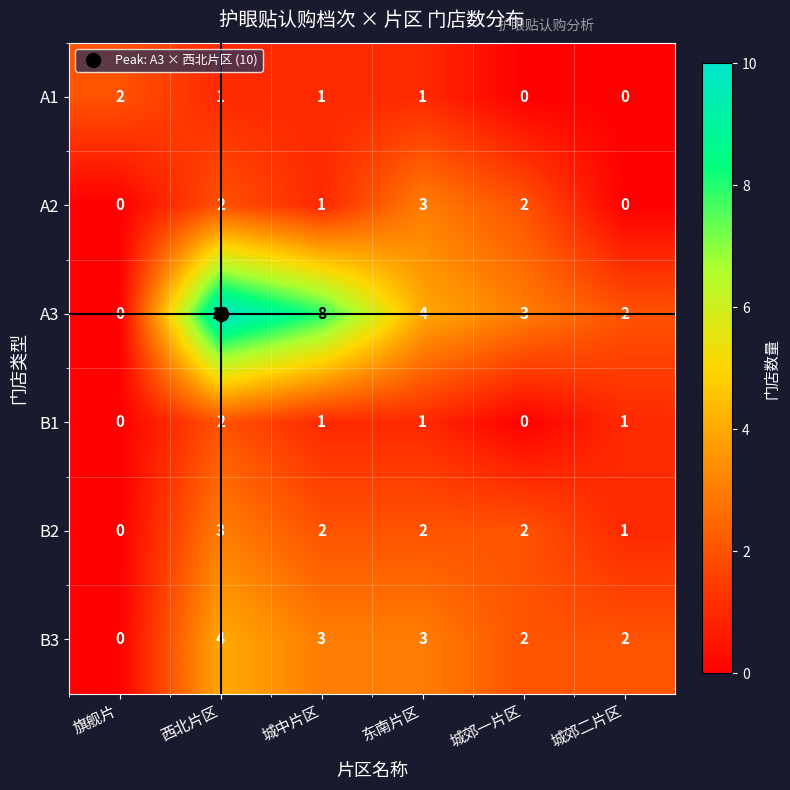

The value of B1 at 城中片区 is 1. True or false?

True